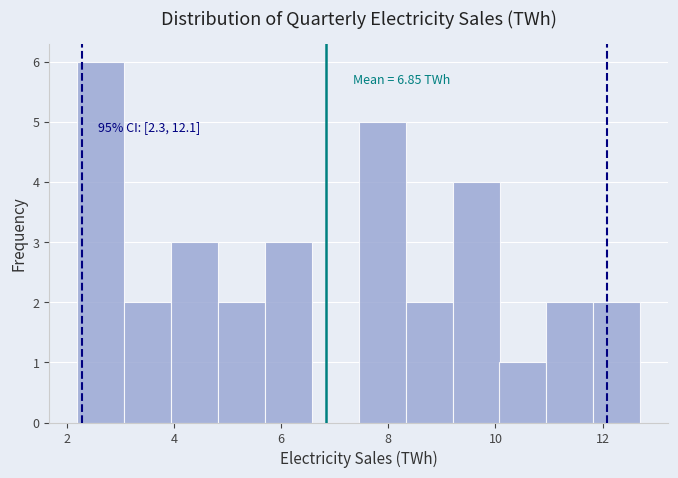

Which range on the x-axis has the tallest bar?

2.2 to 3.0